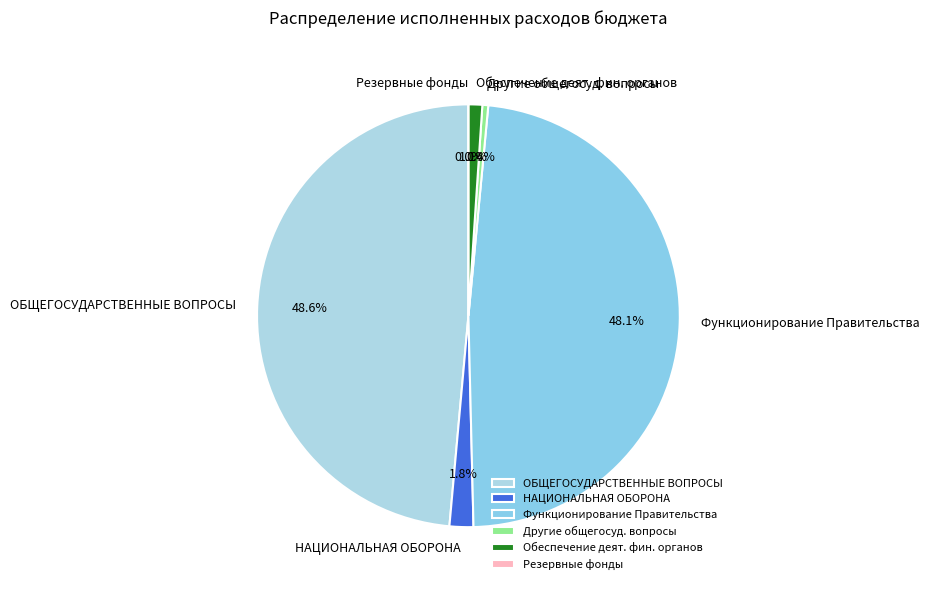

Is there a majority slice in this chart?

No